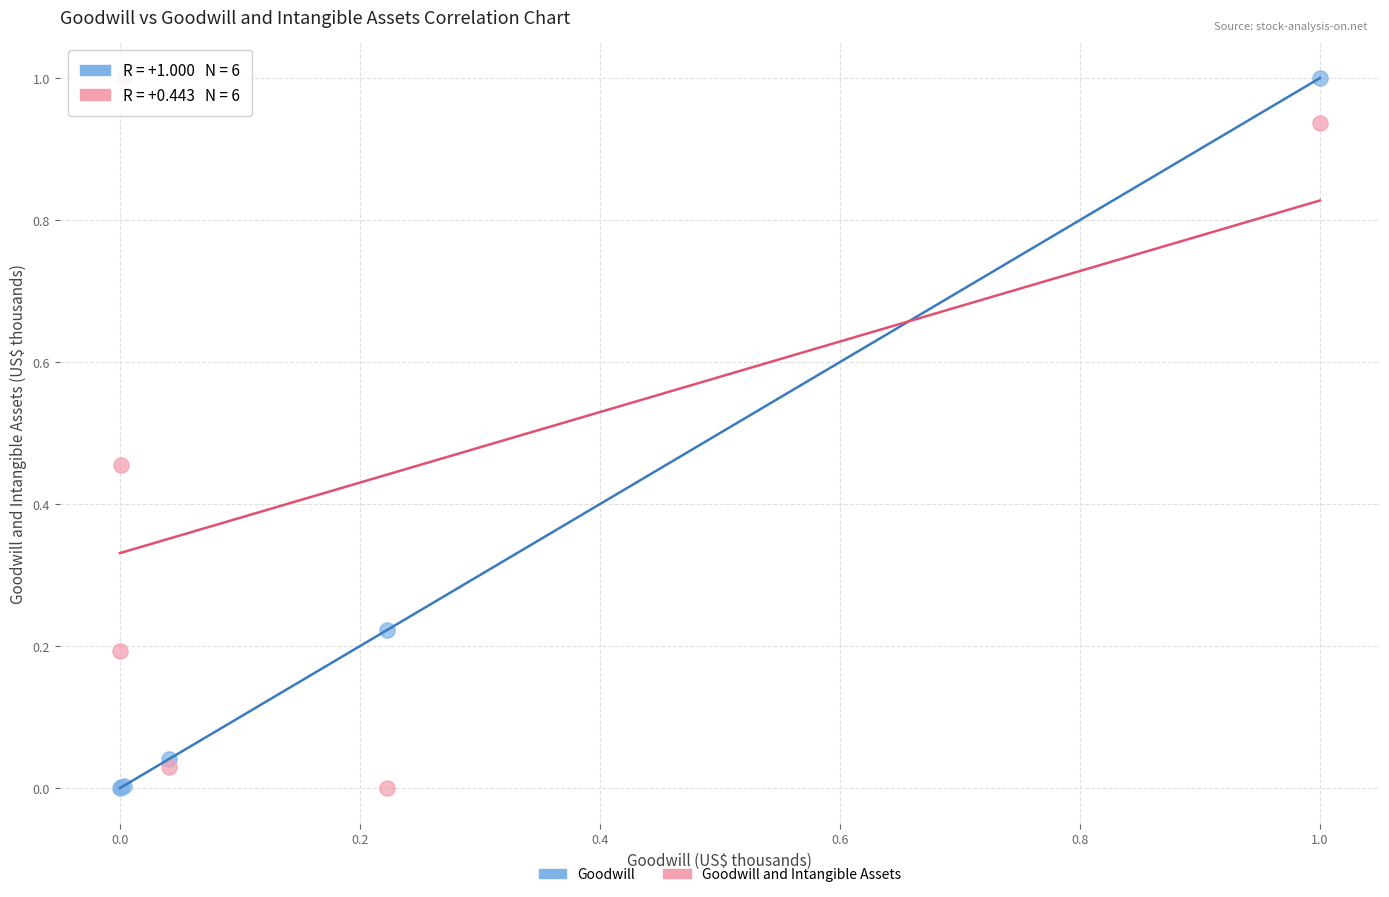

What are all the series names shown in the legend?

Goodwill, Goodwill and Intangible Assets